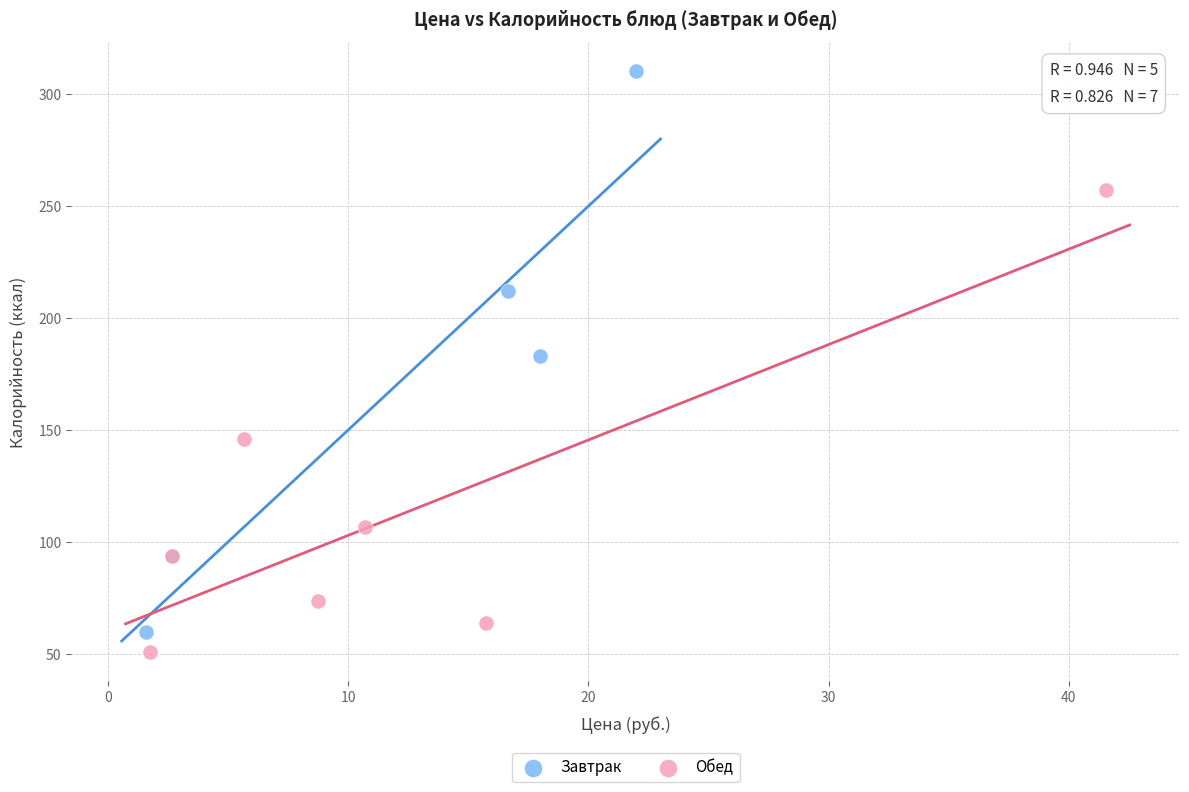

Which series contains the highest Y value?

Завтрак